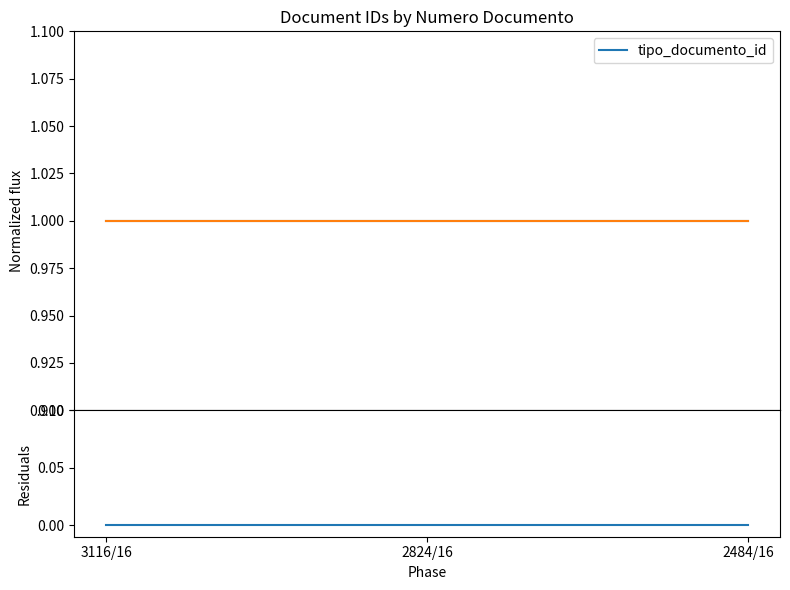

What position from the right is 2824/16?

2